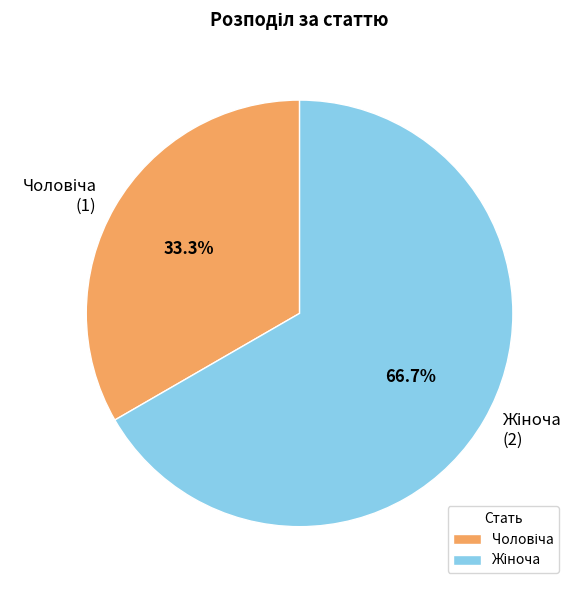

To the nearest percent, what is the average slice percentage?

50%